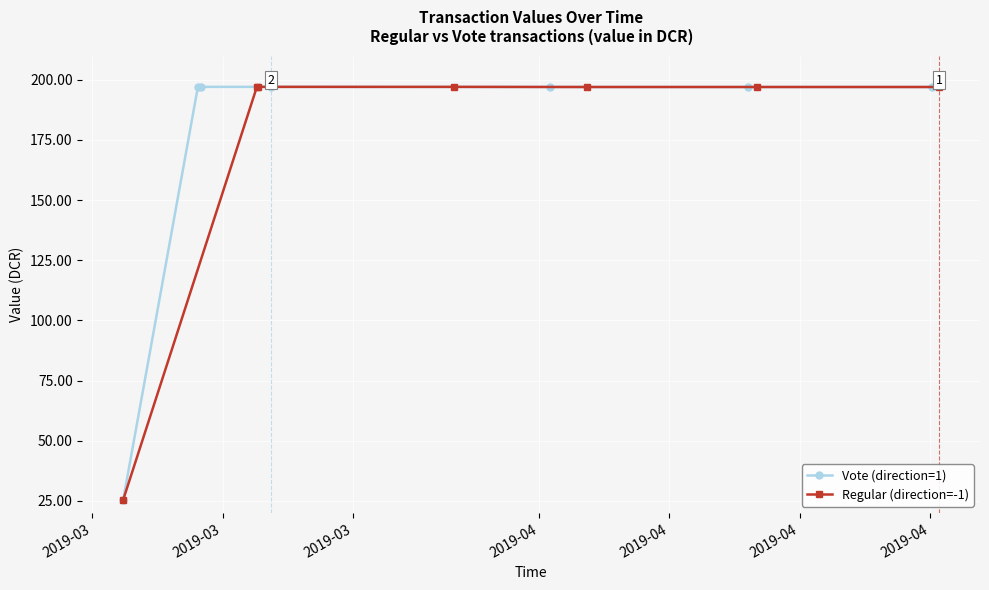

What is the minimum value for Vote (direction=1)?

25.6